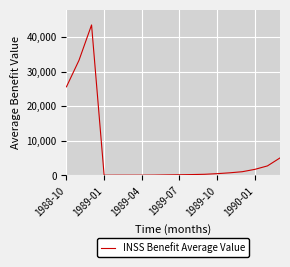

What is the average value?

6432.0